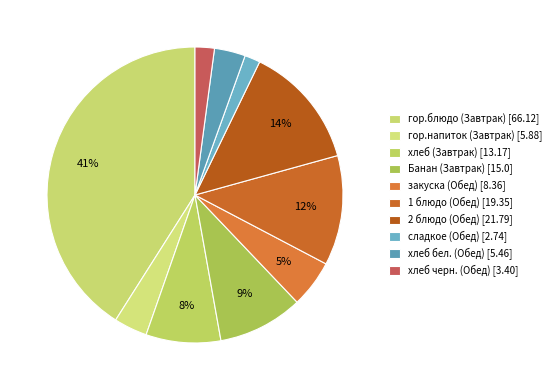

Count the number of slices in the pie.

10